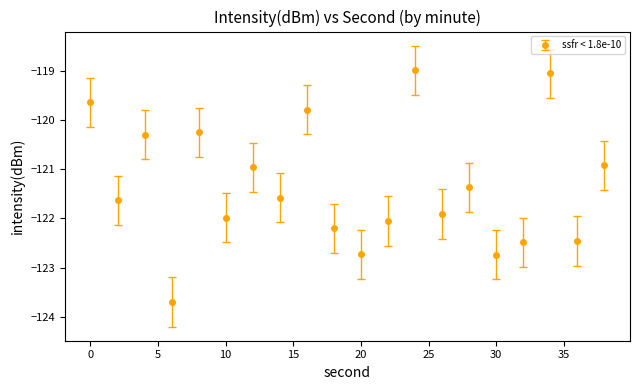

What is the value of the 19th point from the left?

-122.5